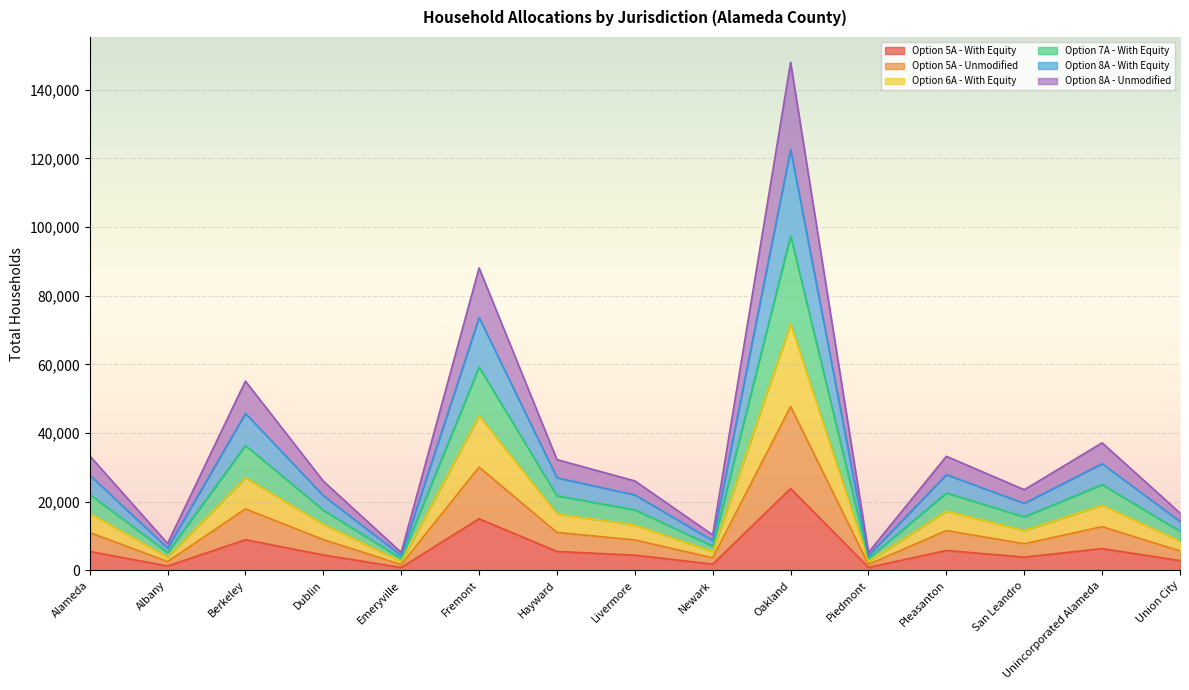

True or false: Option 5A - Unmodified has a value of 19343 at Pleasanton.

False